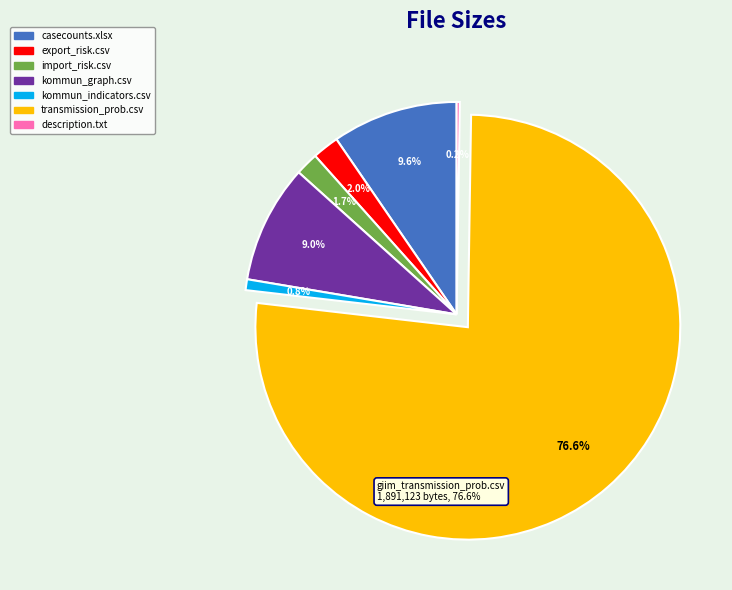

Does any single category account for the majority?

Yes